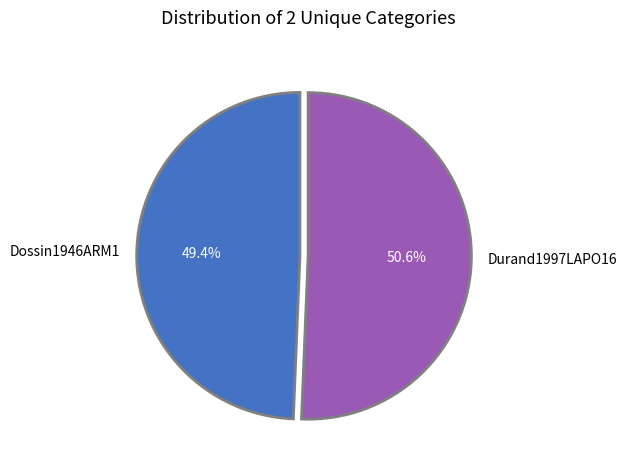

Which slice represents more than half of the pie?

Durand1997LAPO16